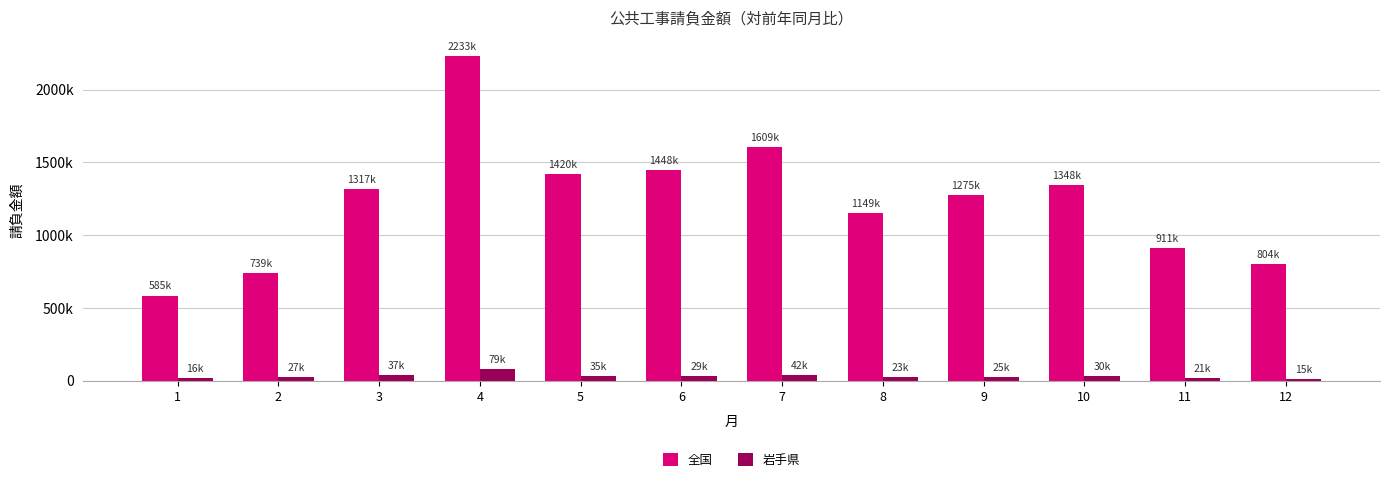

What are all the series names shown in the legend?

全国, 岩手県